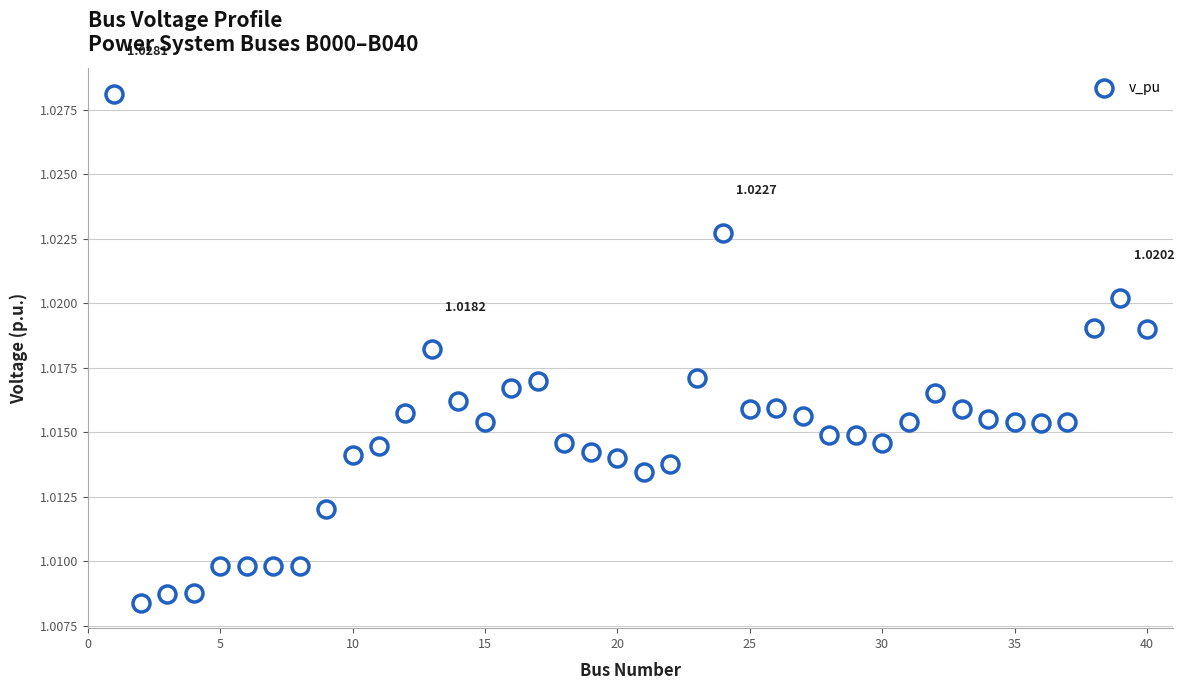

What is the range of X values (max minus min)?

39.0